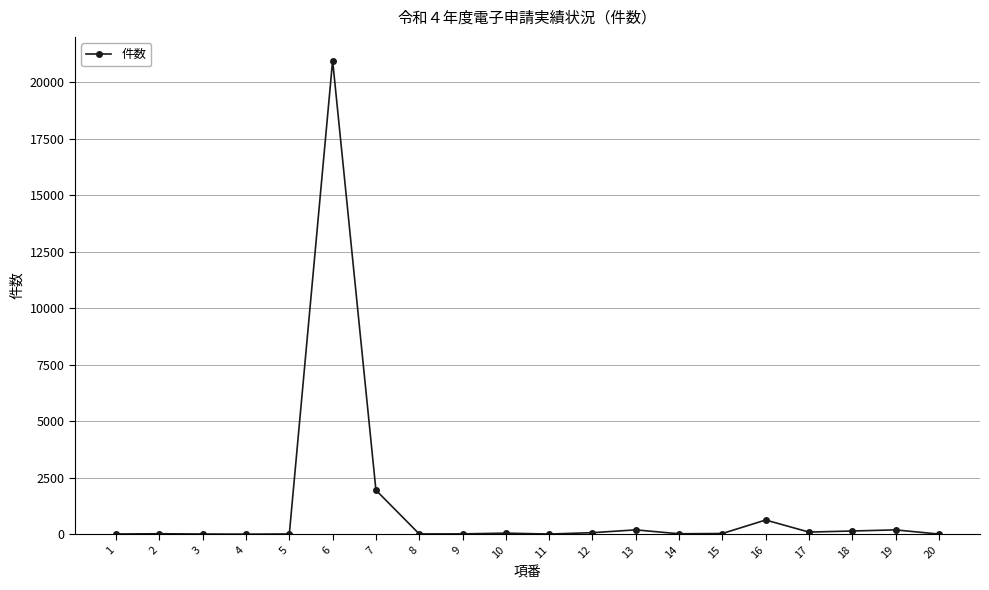

True or false: there are more than 2 points higher than both neighbors.

True